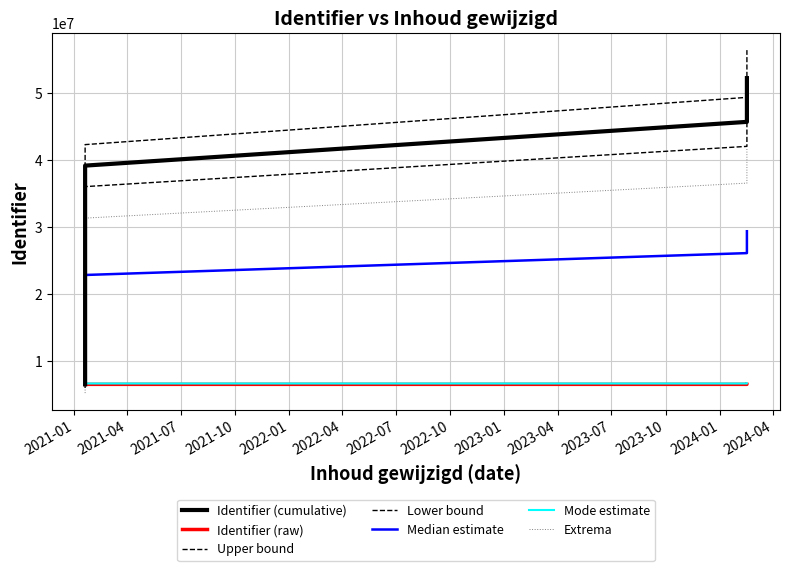

Rank the categories by value from highest to lowest.

2021-01-20, 2021-01-20, 2021-01-20, 2024-02-16, 2021-01-20, 2021-01-20, 2021-01-20, 2024-02-16